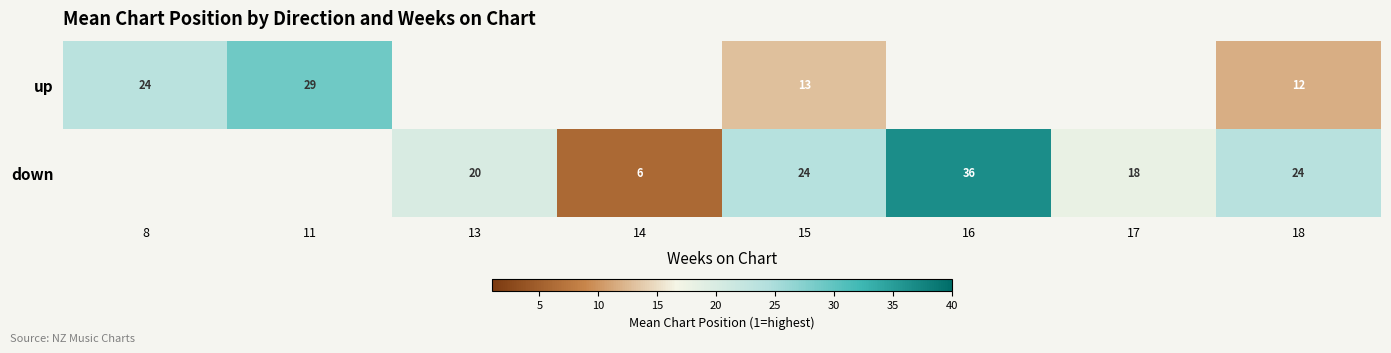

What is the total value across all series at 15?

37.0